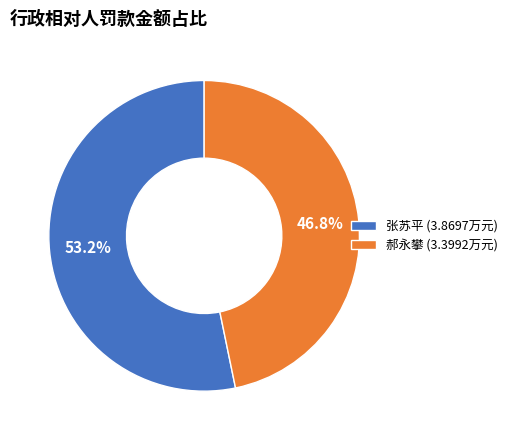

What percentage is the 张苏平 slice, to the nearest percent?

53%